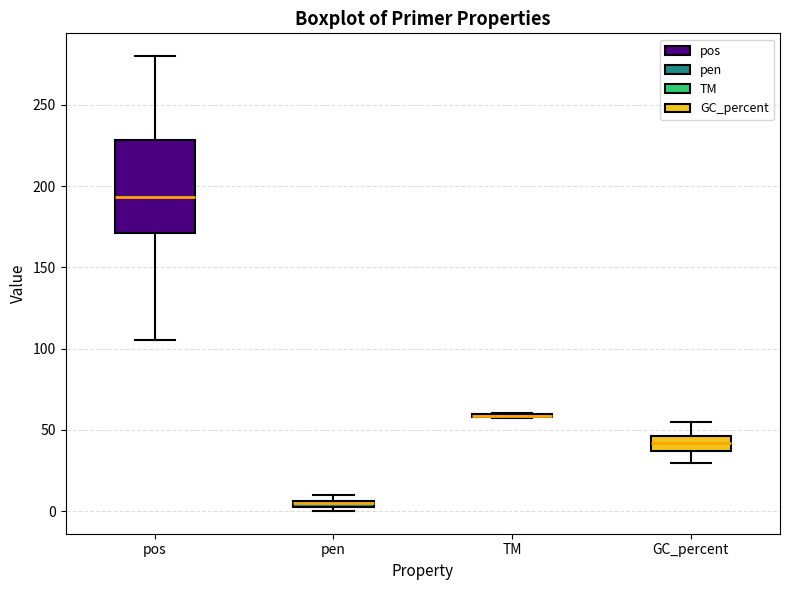

Where does the median line of the box for pos sit on the y-axis? The values are not printed on the chart, so give them approximately, as read against the axis.

195